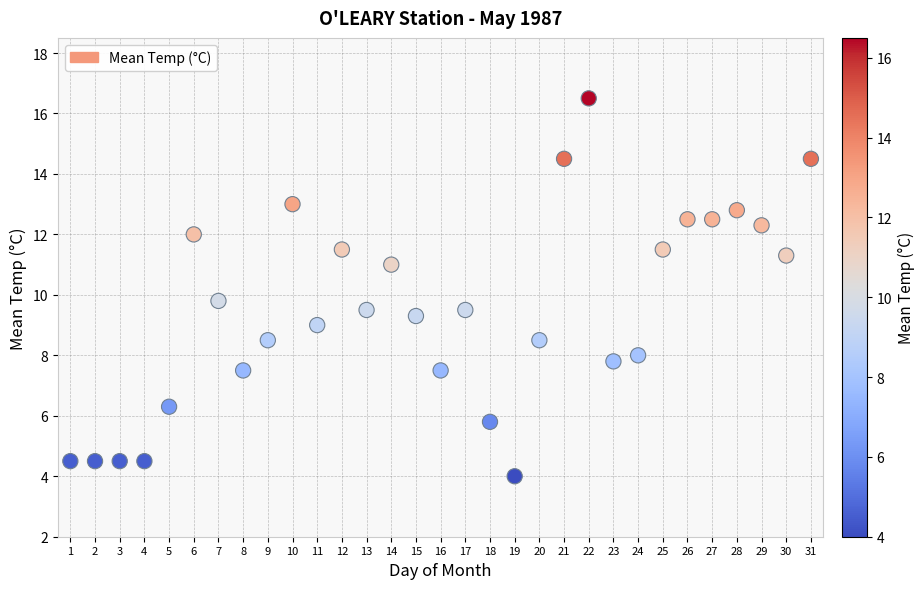

What is the range of X values (max minus min)?

30.0